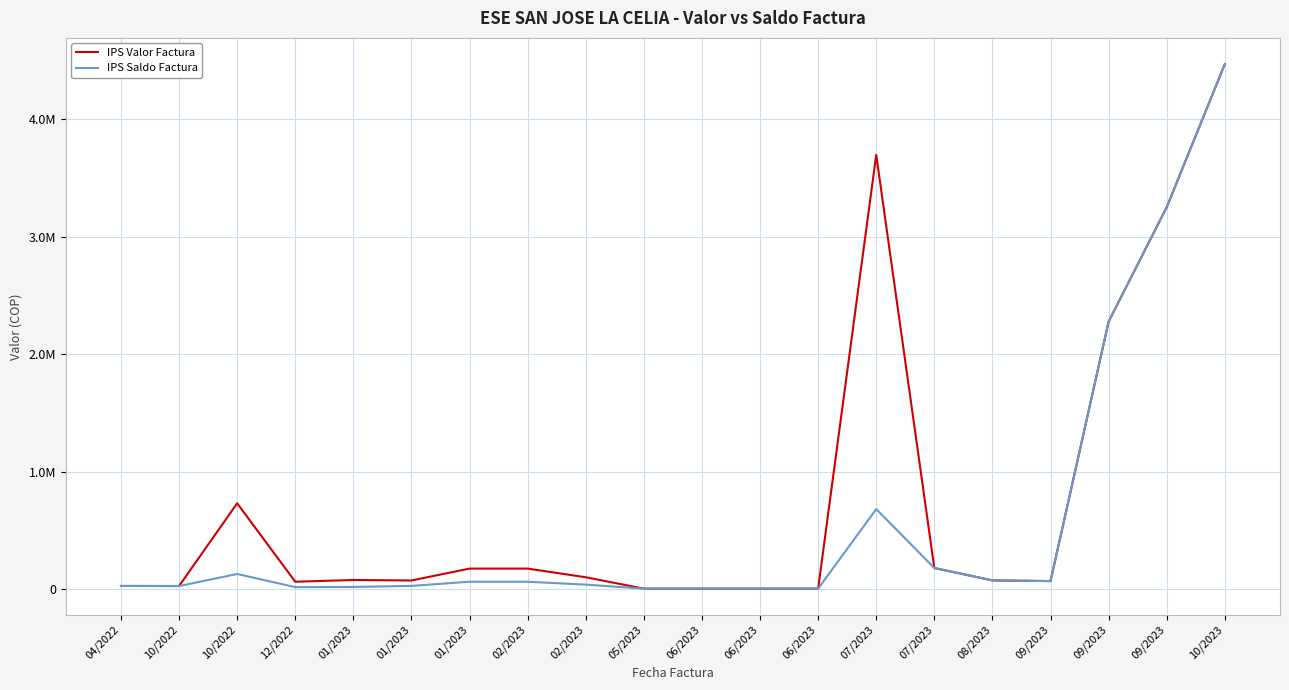

Rank the series by their average value, from highest to lowest.

IPS Valor Factura, IPS Saldo Factura